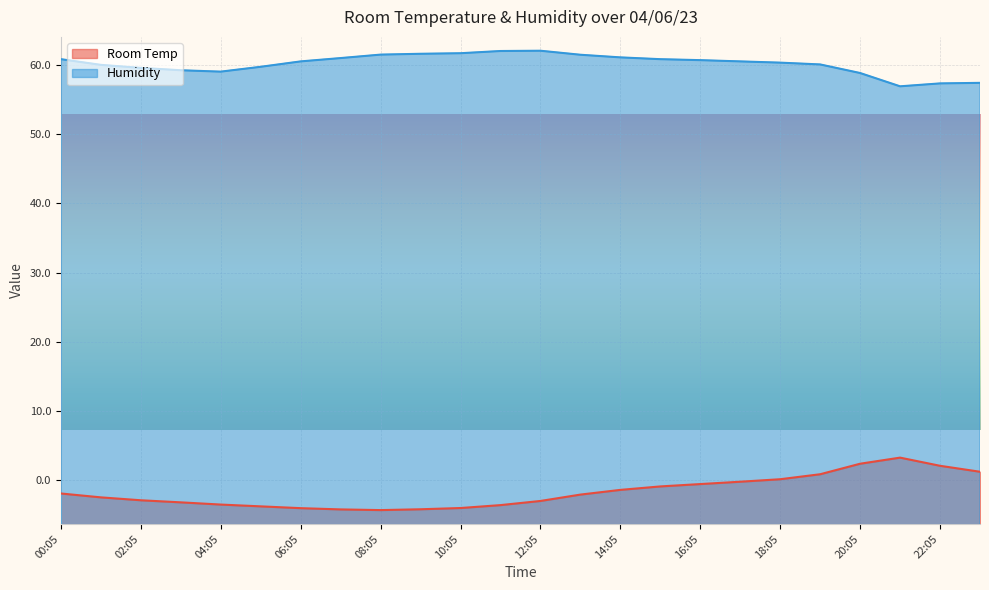

What is the approximate value of Room Temp at 19:05?

20.4